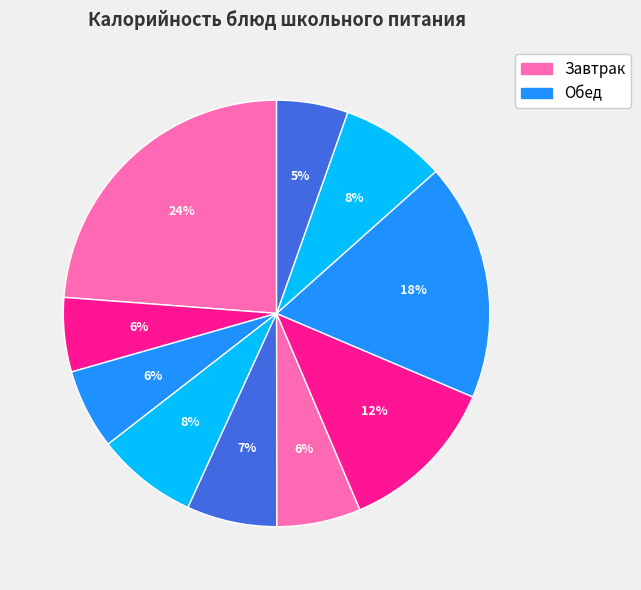

How many segments does this pie chart have?

10